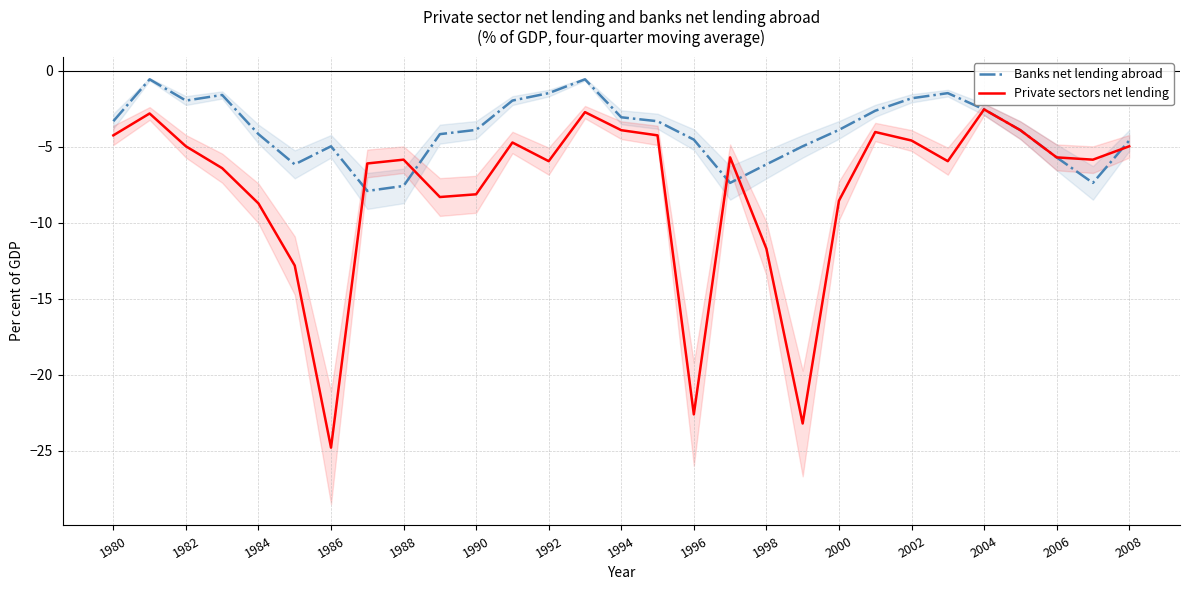

Is it true that Private sectors net lending equals -4.1 at 1984?

False